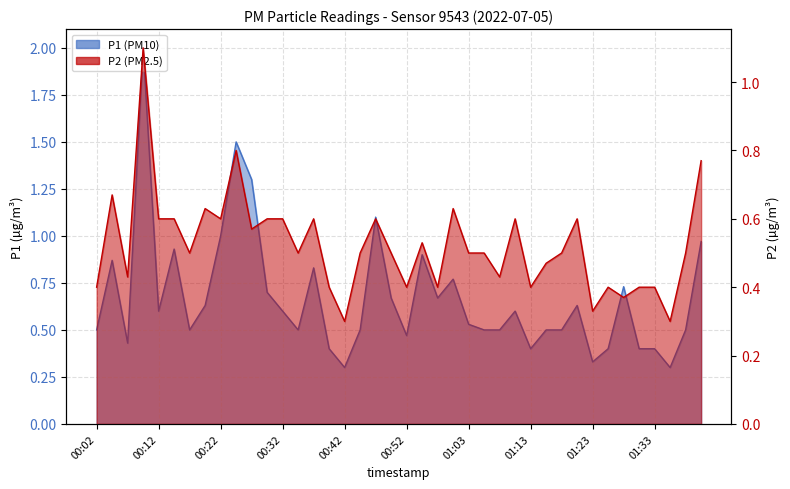

How many lines are shown in the chart?

2